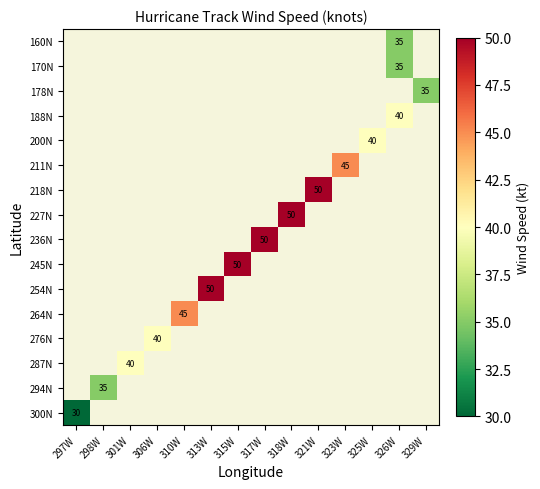

Which label corresponds to the largest value in the chart?

321W